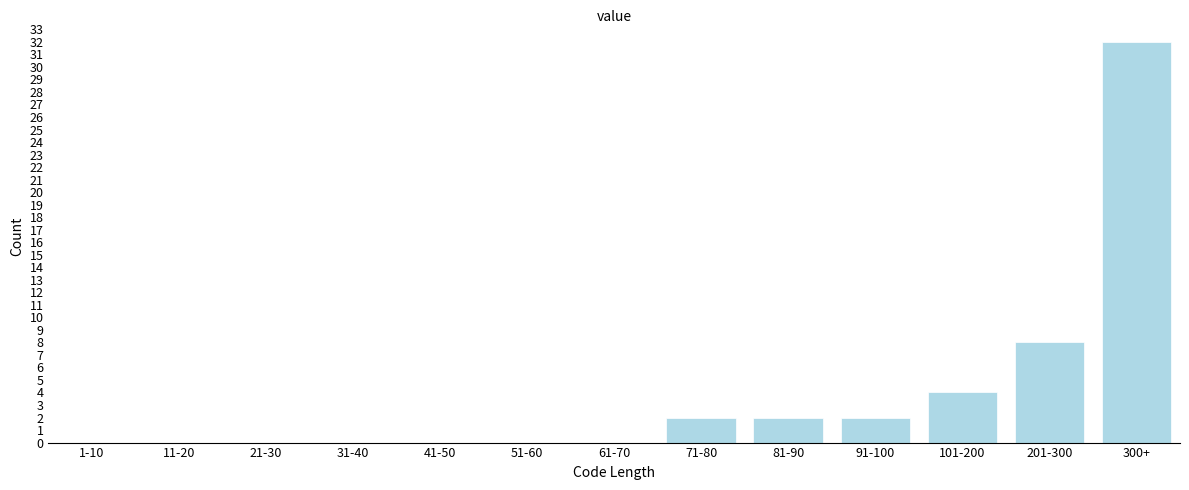

Reading left to right, transcribe all the data shown in this chart.

1-10=0	11-20=0	21-30=0	31-40=0	41-50=0	51-60=0	61-70=0	71-80=2	81-90=2	91-100=2	101-200=4	201-300=8	300+=32